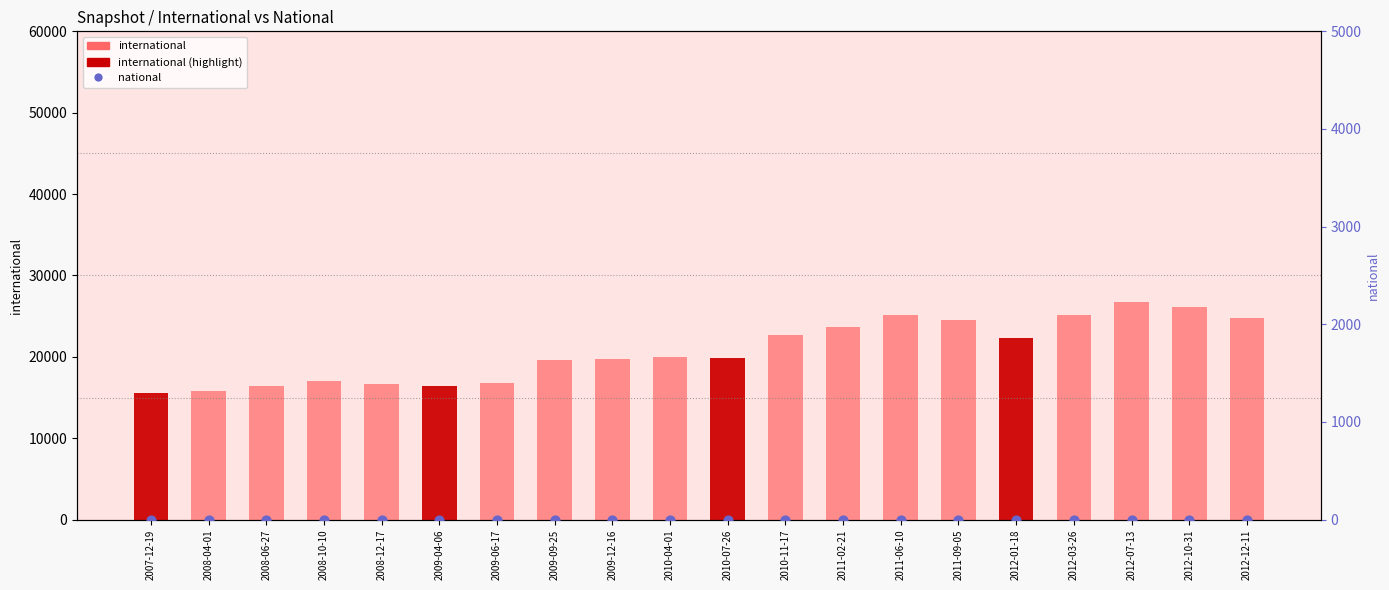

Which series contains the highest Y value?

international